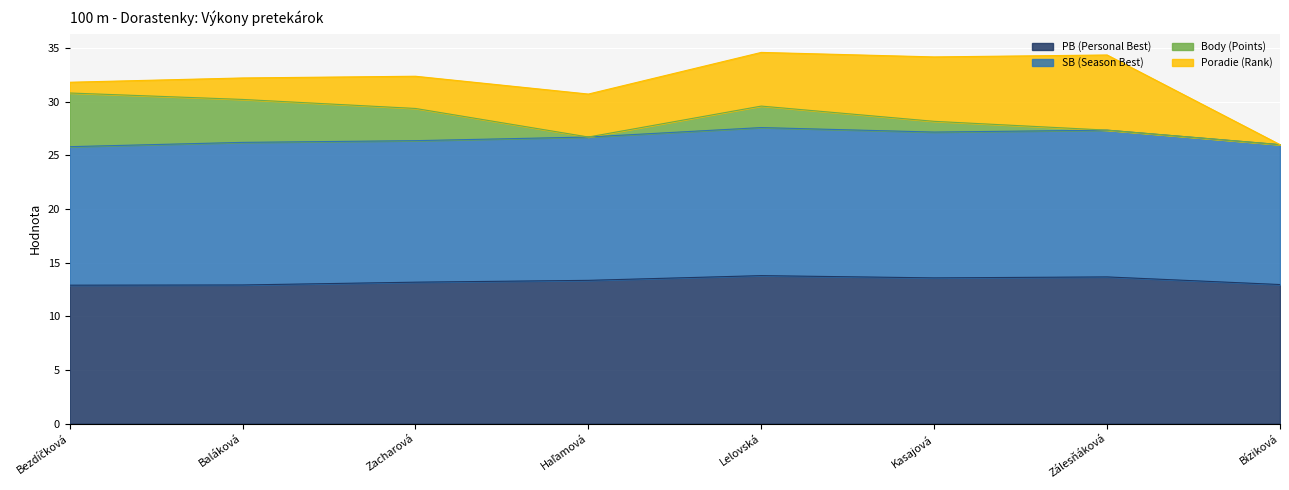

What are all the series names shown in the legend?

PB (Personal Best), SB (Season Best), Body (Points), Poradie (Rank)